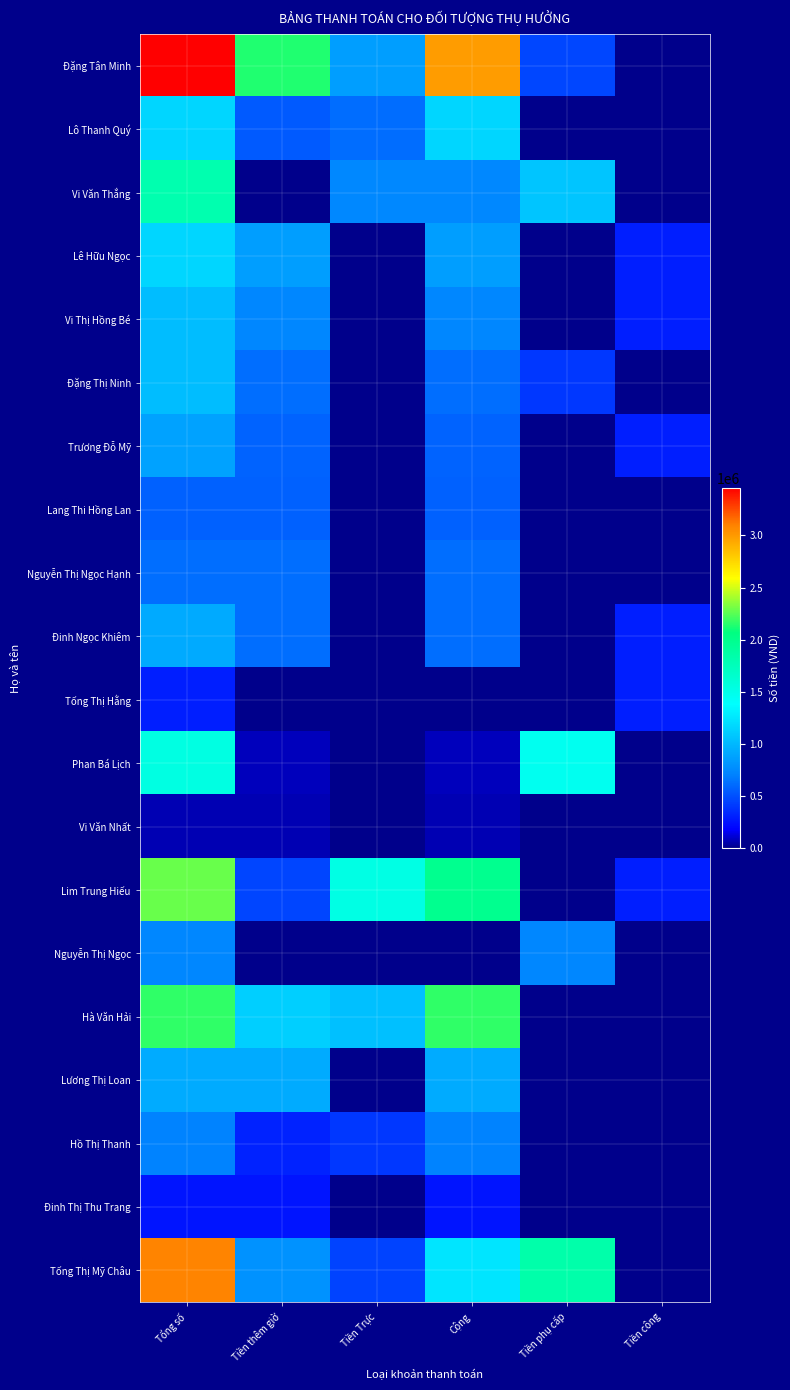

At which category is the sum across all series the highest?

Tổng số